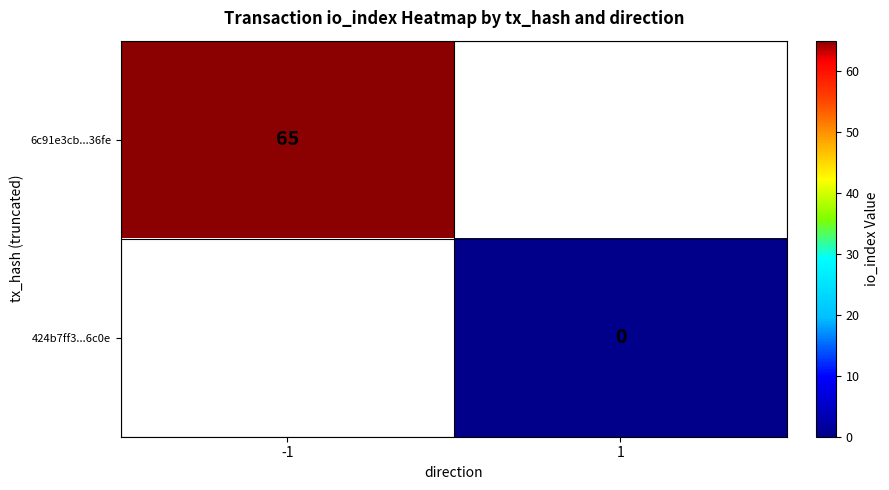

True or false: 6c91e3cb...36fe has a value of 65 at -1.

True